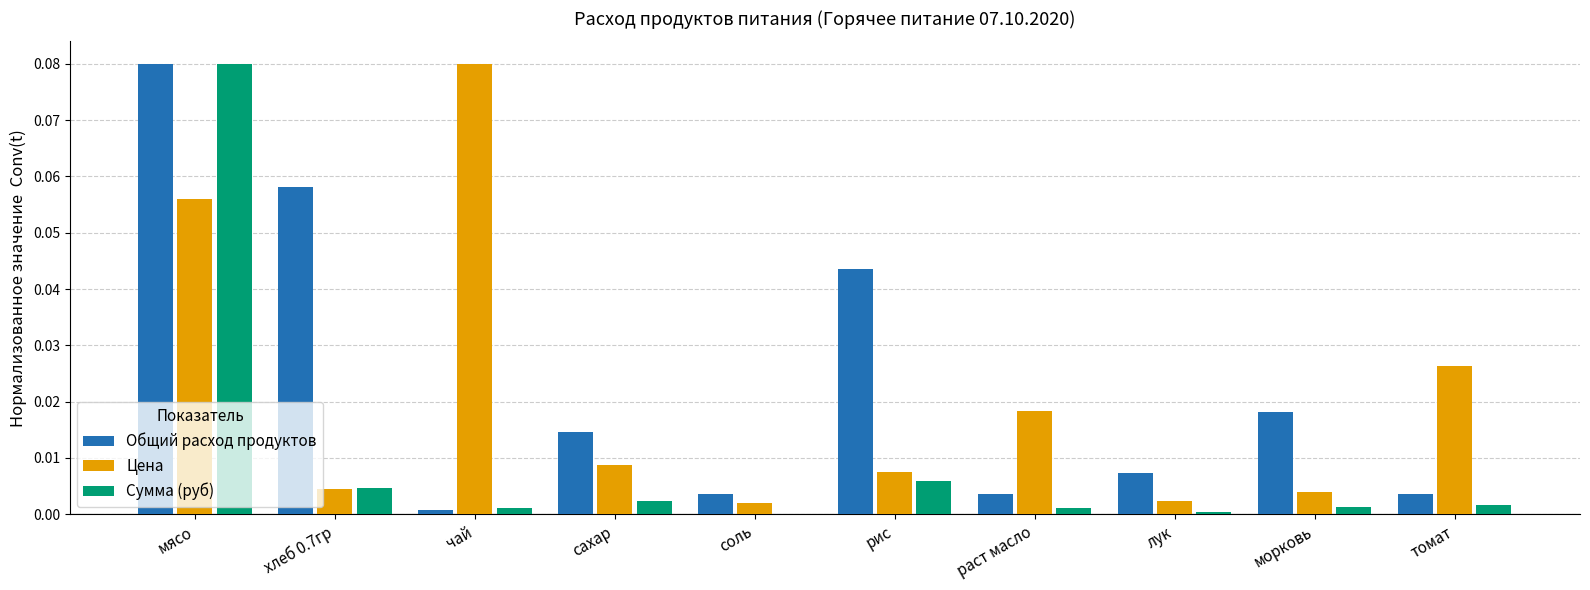

Count the number of categories in the chart.

10